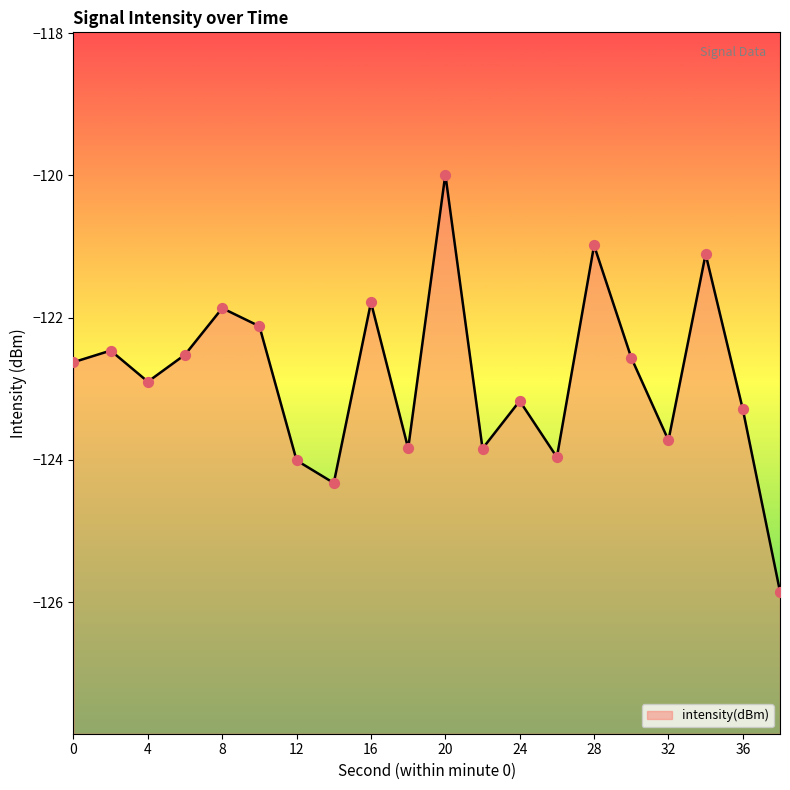

Which has a higher value, 16 or 38?

16